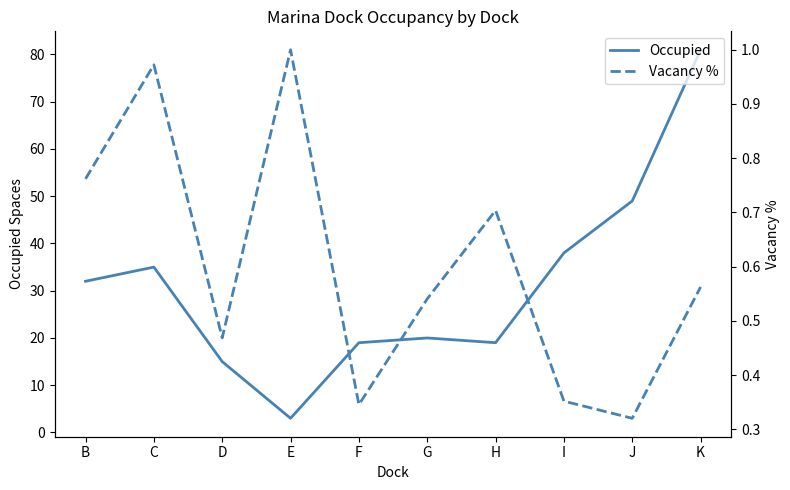

Rank the series by their maximum value, from highest to lowest.

Occupied, Vacancy %